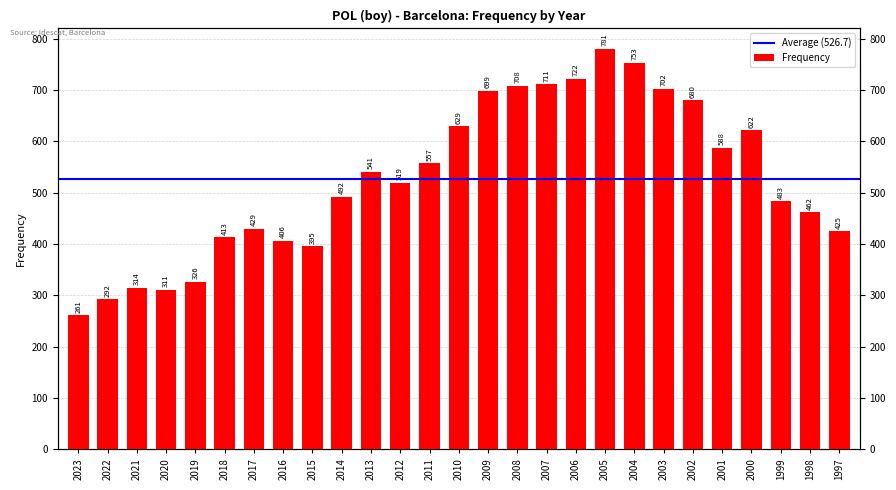

How many bars are there in total?

27